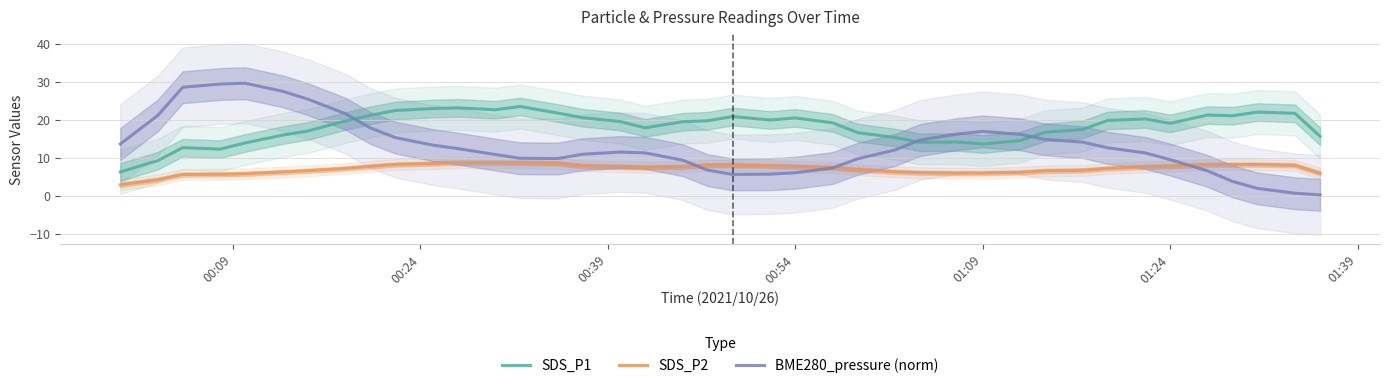

Which series ends up on top after the final intersection of SDS_P2 and BME280_pressure (norm)?

SDS_P2